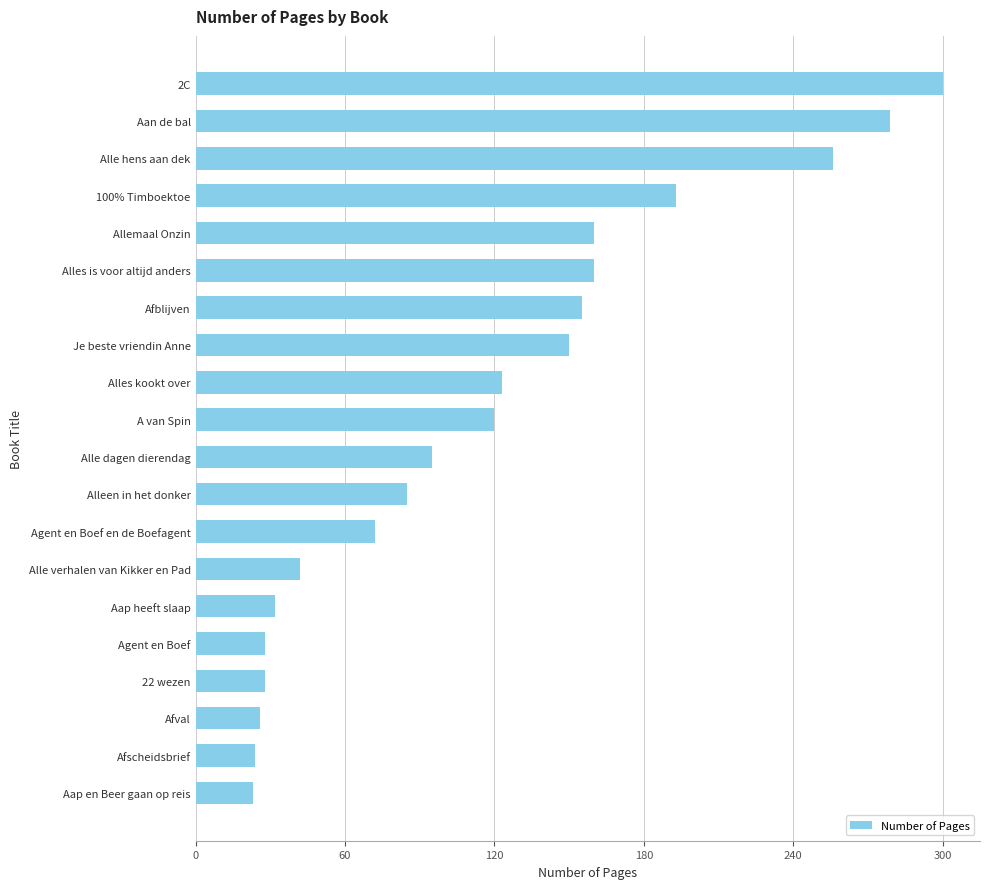

Is it true that the value at Alles is voor altijd anders is 160?

True